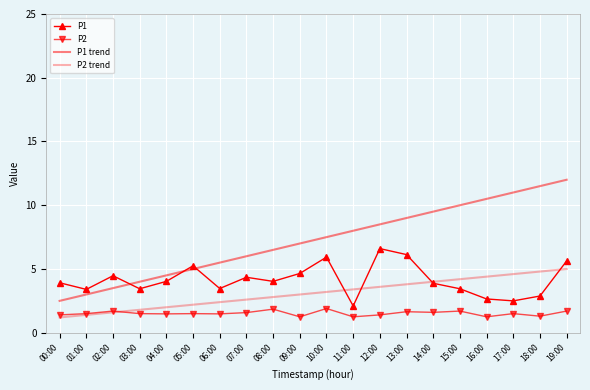

Which category has the lowest value in the P2 series?

09:00